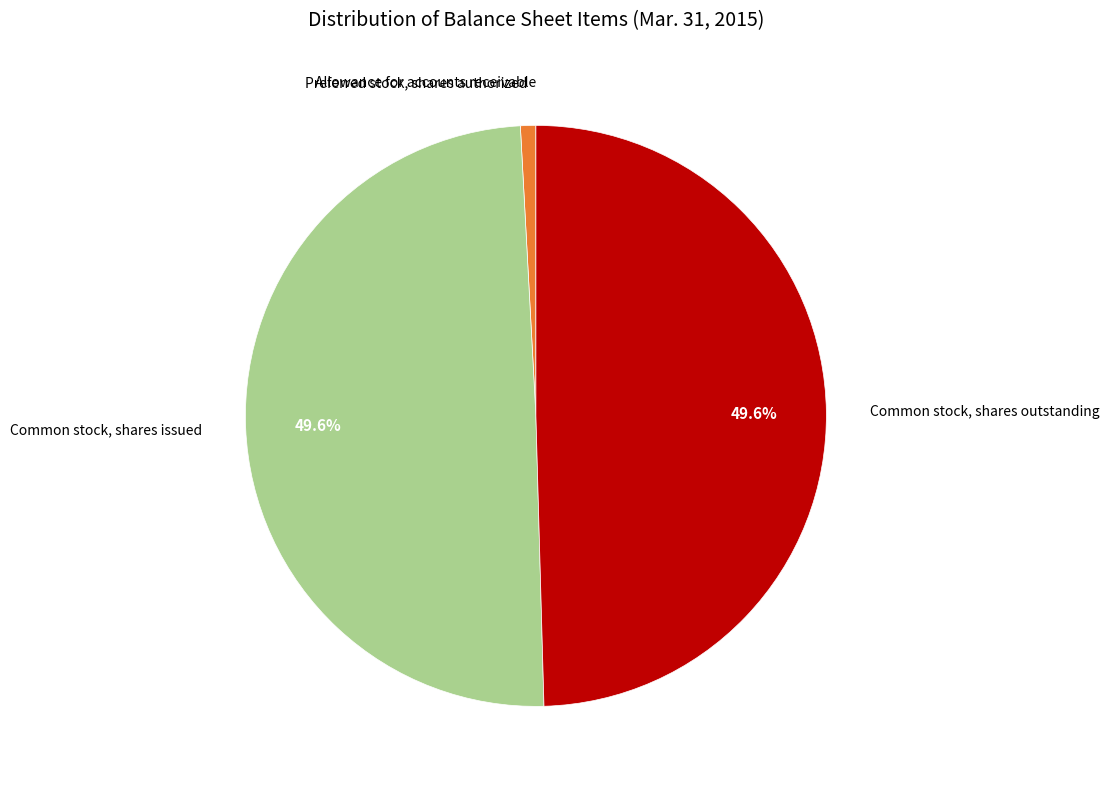

Approximately how many times larger is the value at Common stock, shares outstanding compared to Common stock, shares issued?

1.0